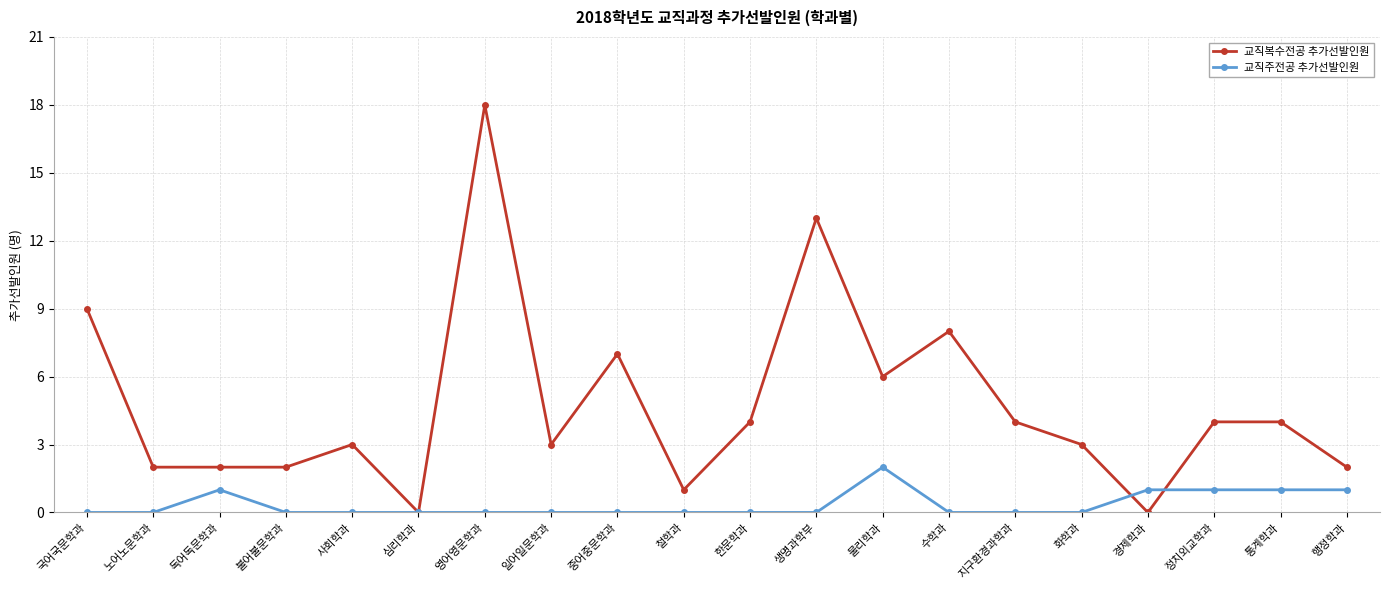

List the series in order of their peak value, lowest first.

교직주전공 추가선발인원, 교직복수전공 추가선발인원